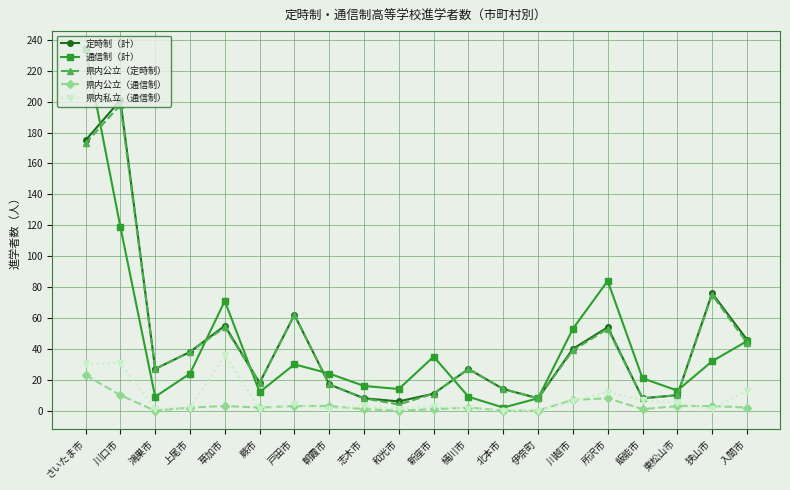

At which category is the sum across all series the highest?

さいたま市